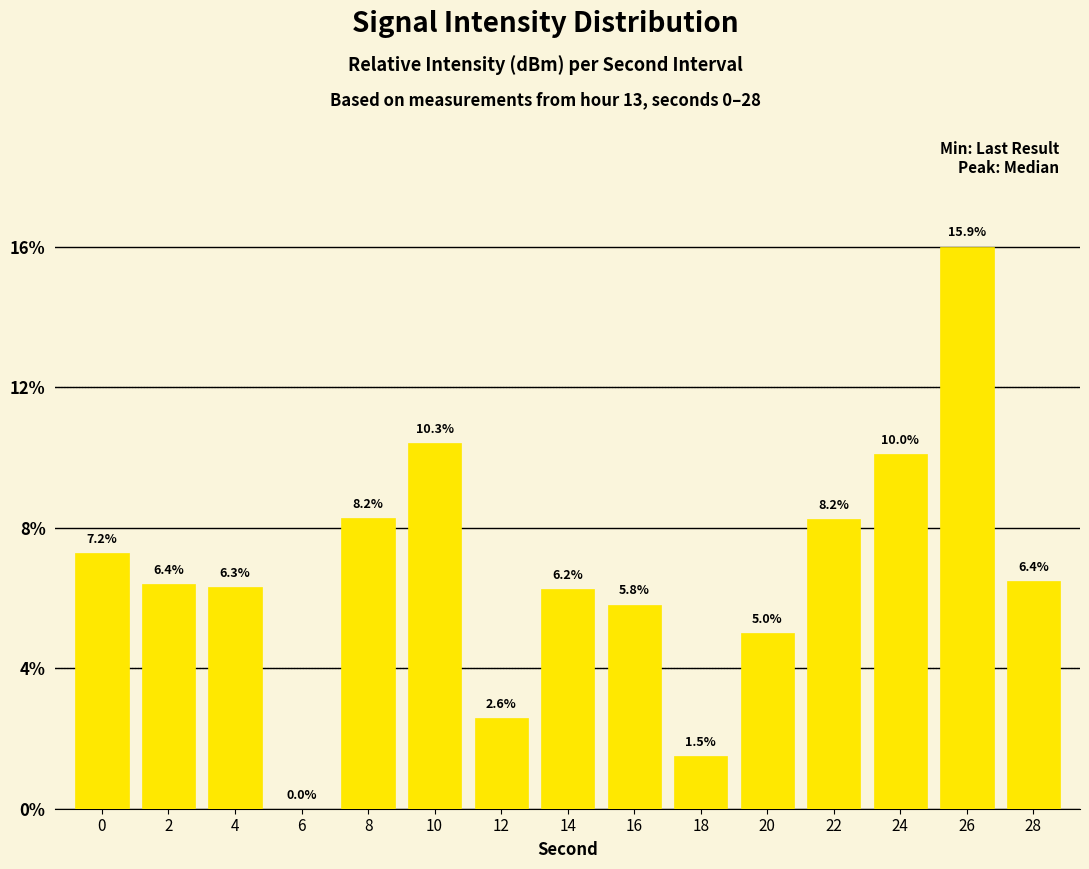

What value does the data have at 14?

6.2